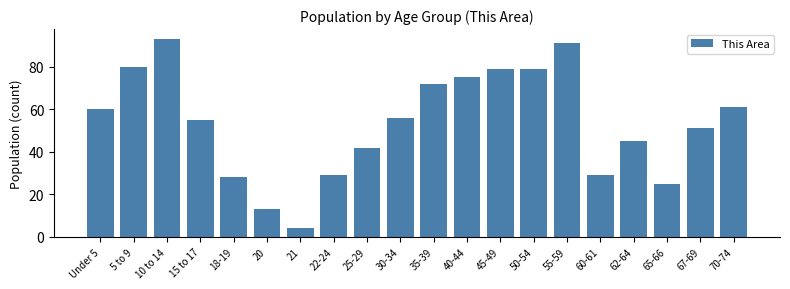

Reading right to left, what are all the values shown in this chart?

70-74=61	67-69=51	65-66=25	62-64=45	60-61=29	55-59=91	50-54=79	45-49=79	40-44=75	35-39=72	30-34=56	25-29=42	22-24=29	21=4	20=13	18-19=28	15 to 17=55	10 to 14=93	5 to 9=80	Under 5=60